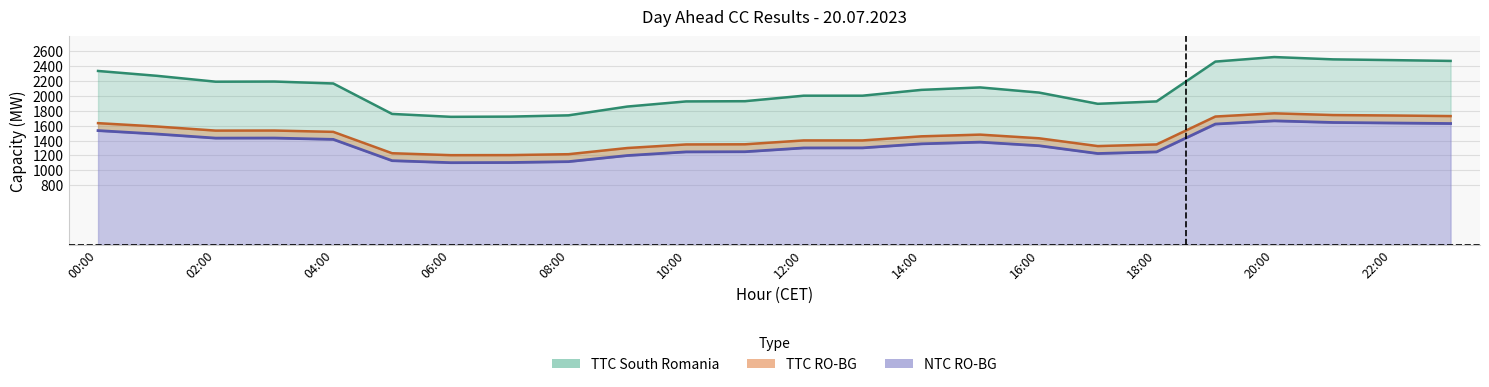

True or false: TTC South Romania and NTC RO-BG intersect in this chart.

False